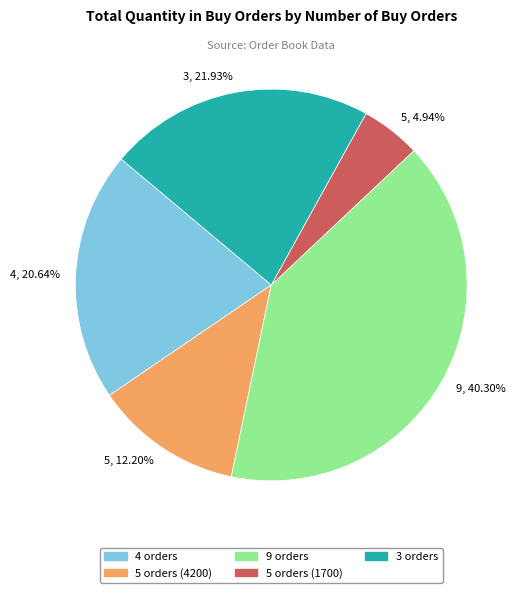

Is the sum of 4, 20.64% and 9, 40.30% greater than half?

Yes